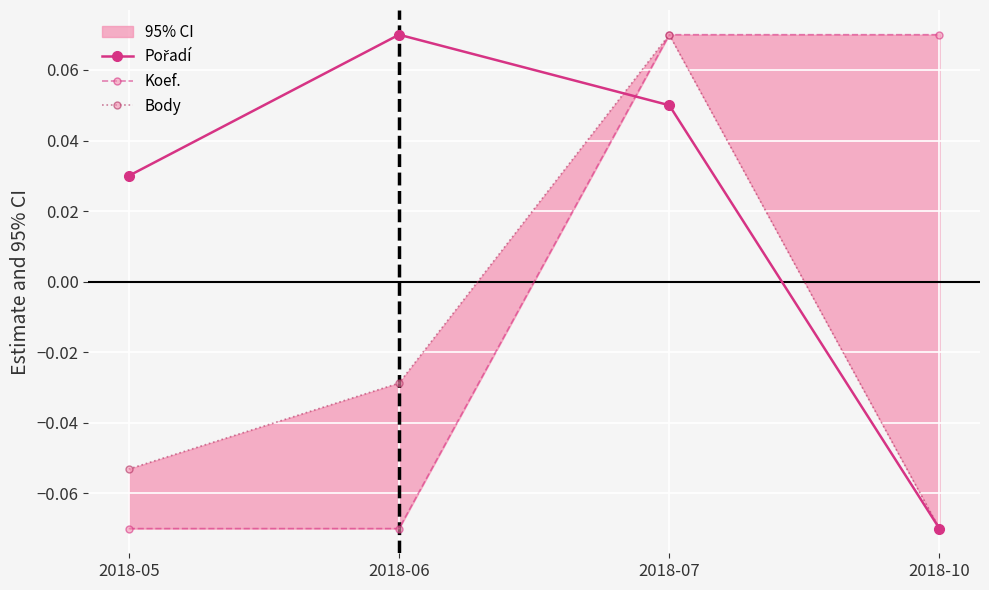

How many categories are shown in the chart?

4